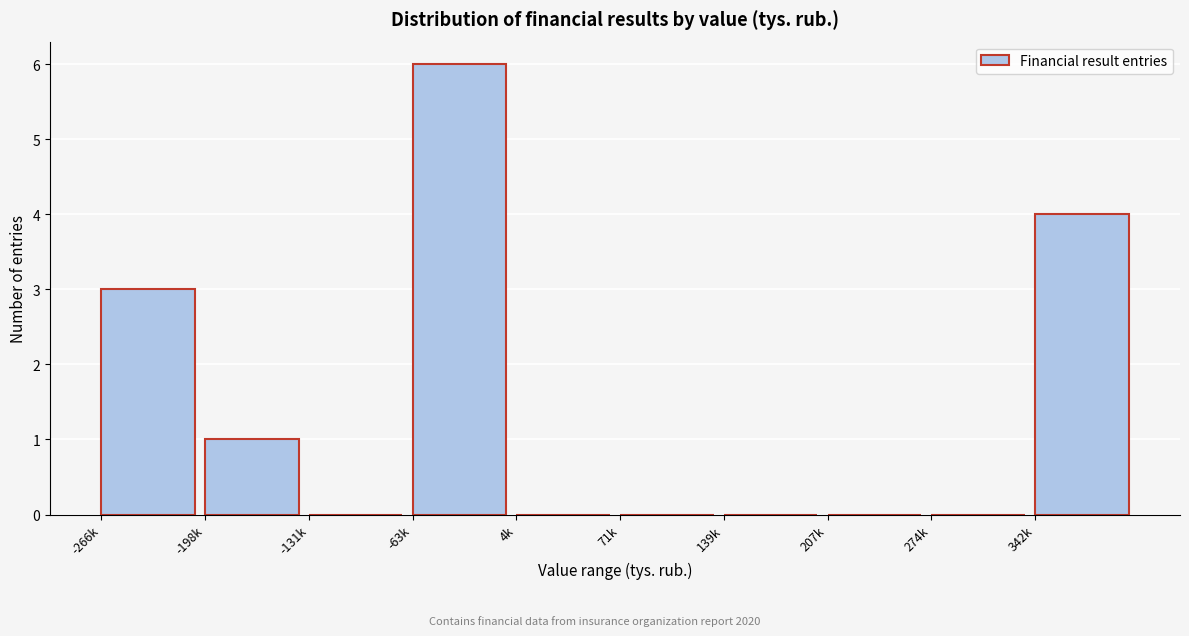

Reading left to right, extract all data points from this chart.

-266k=3	-198k=1	-131k=0	-63k=6	4k=0	71k=0	139k=0	207k=0	274k=0	342k=4